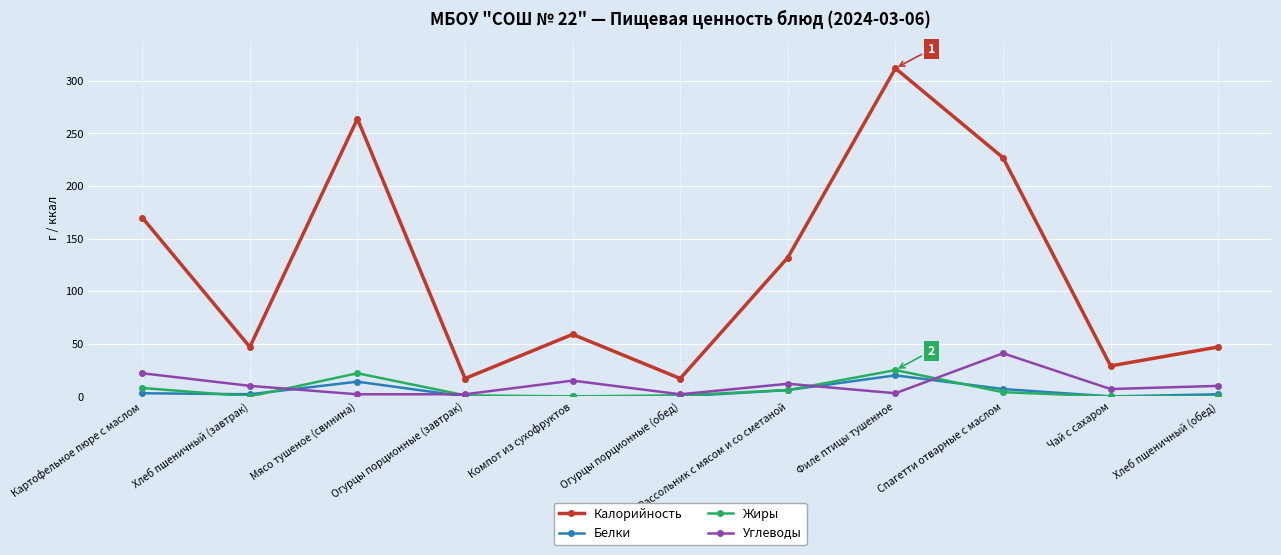

What is the average value of the Жиры series?

6